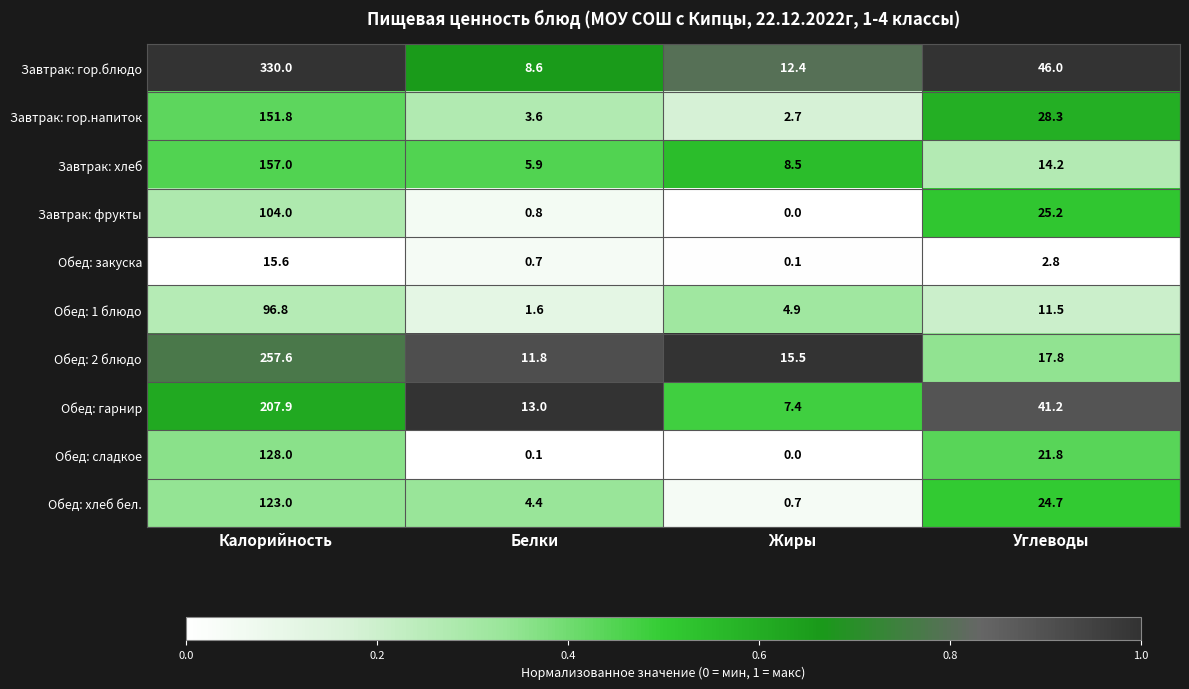

Rank the categories by Обед: закуска value from lowest to highest.

Жиры, Белки, Углеводы, Калорийность